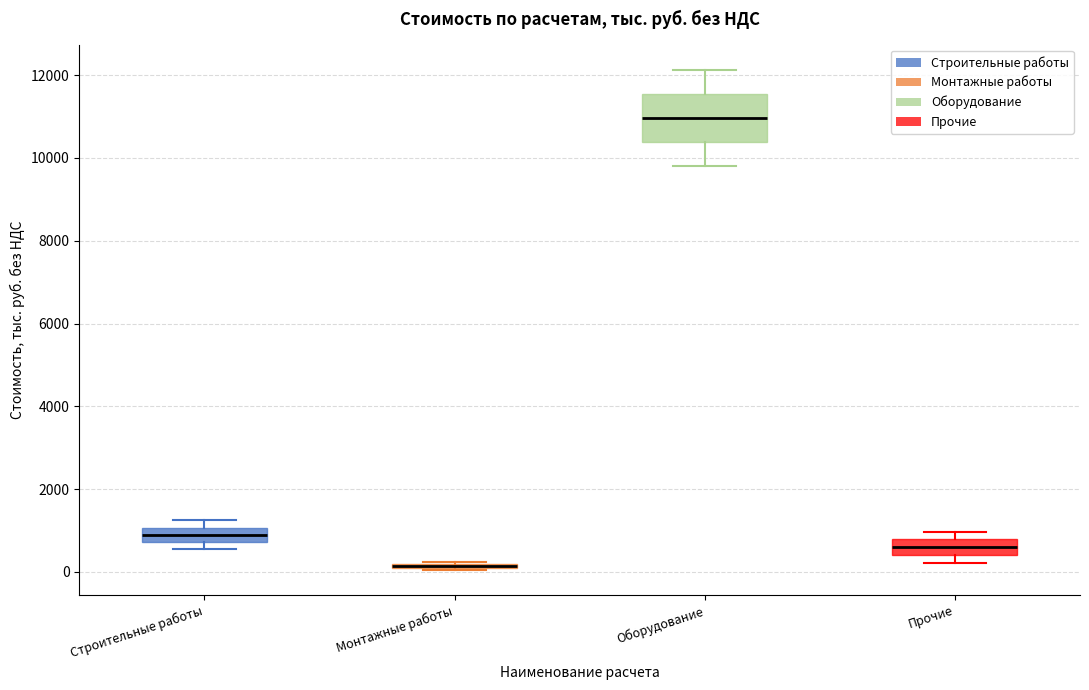

Which box is the tallest, from its lower edge to its upper edge?

Оборудование